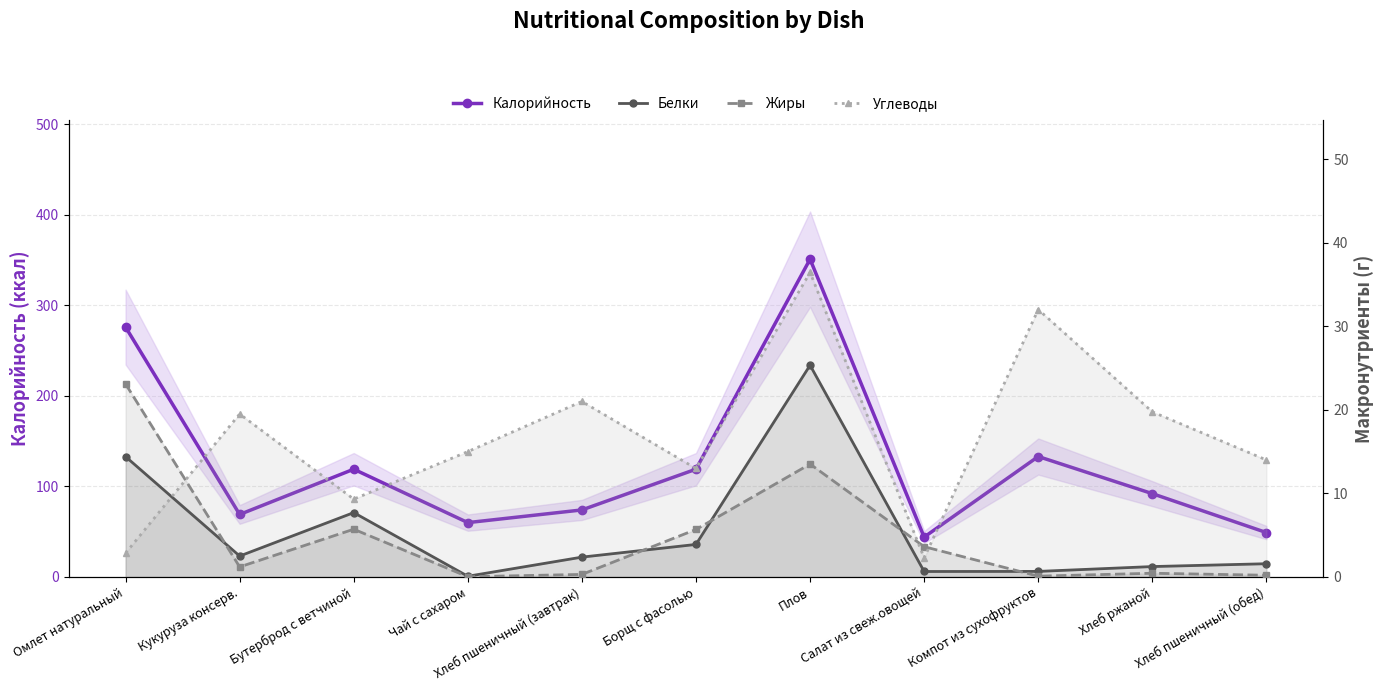

How many values in the Белки series exceed 2?

6